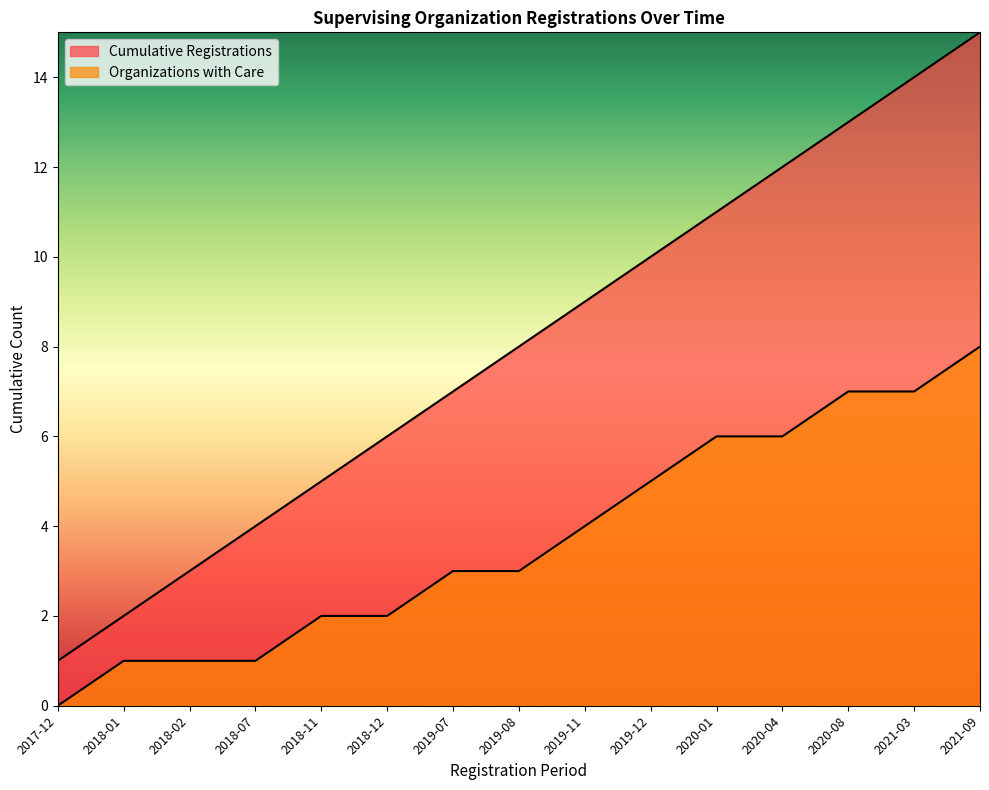

What is the greatest value displayed?

15